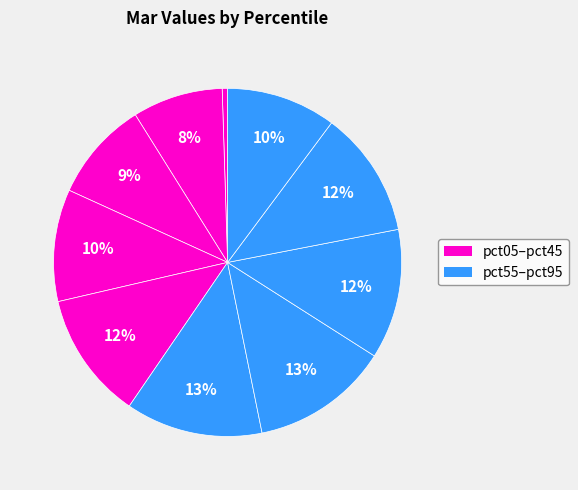

How many slices are in this pie chart?

10